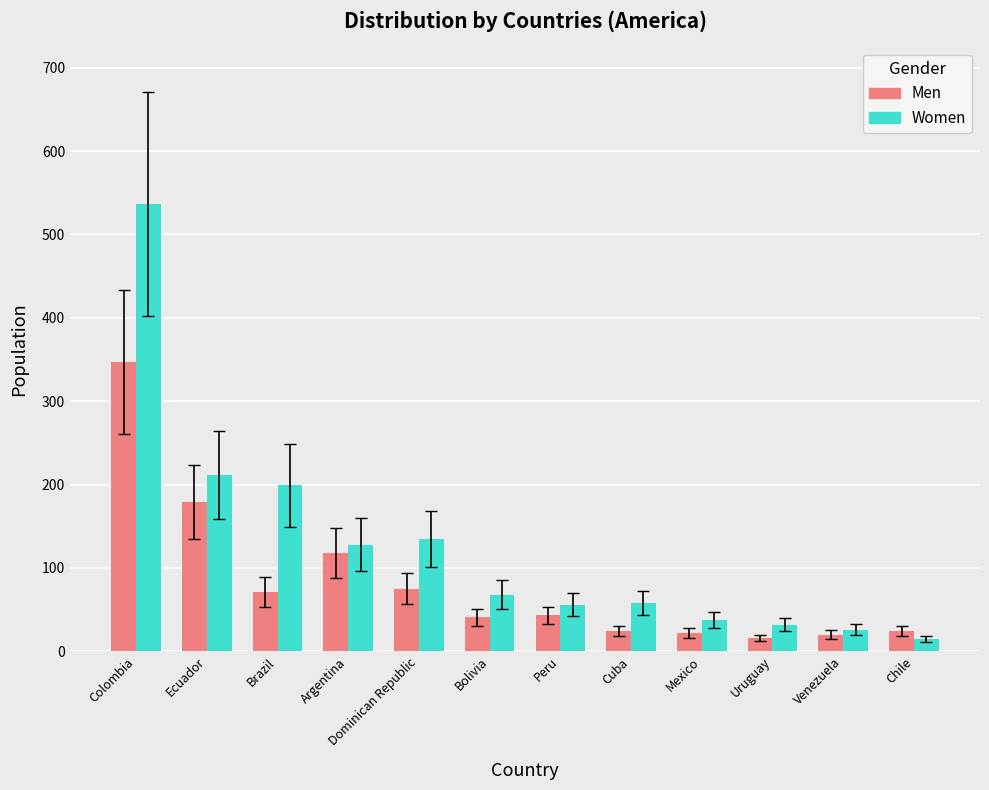

Rank the series at Colombia from lowest to highest value.

Men, Women